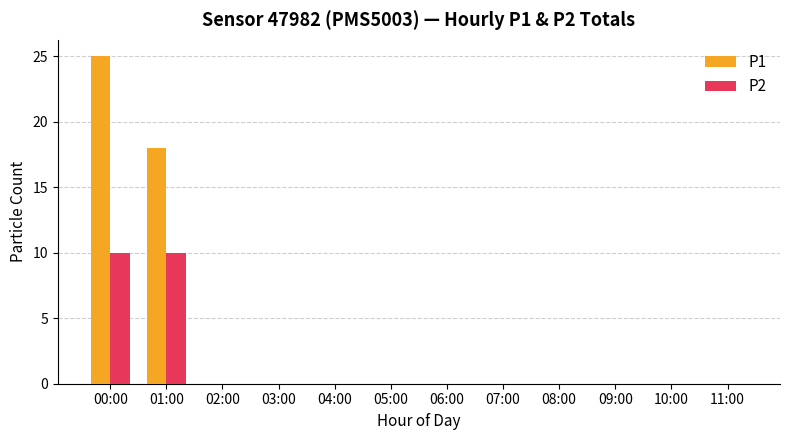

What is the average value of the P1 series?

4